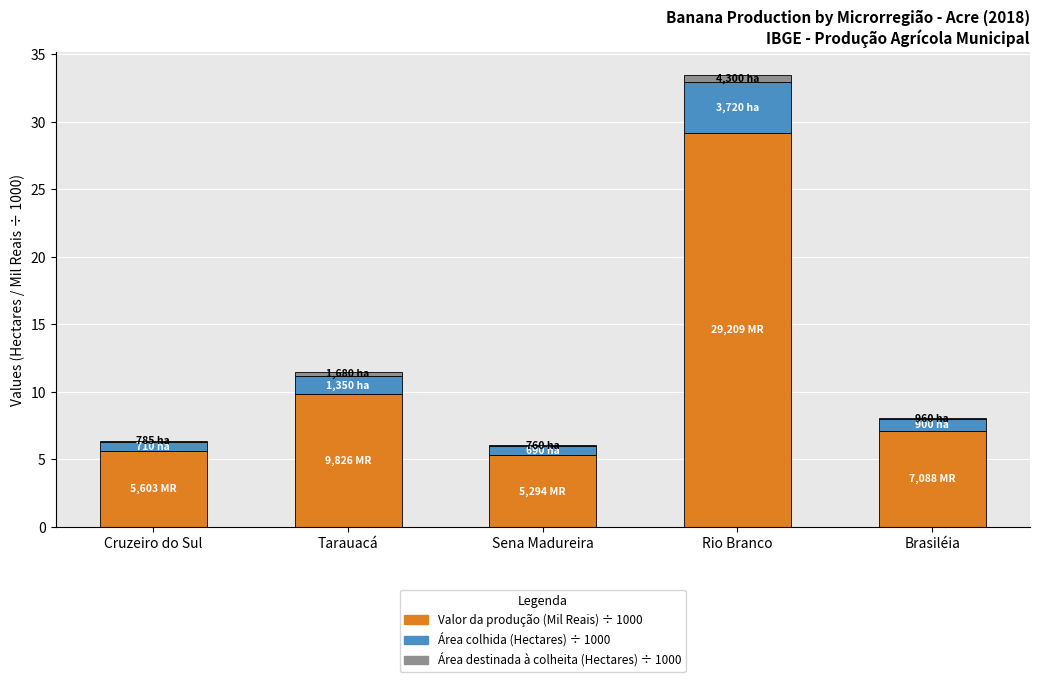

At which category is the sum across all series the highest?

Rio Branco